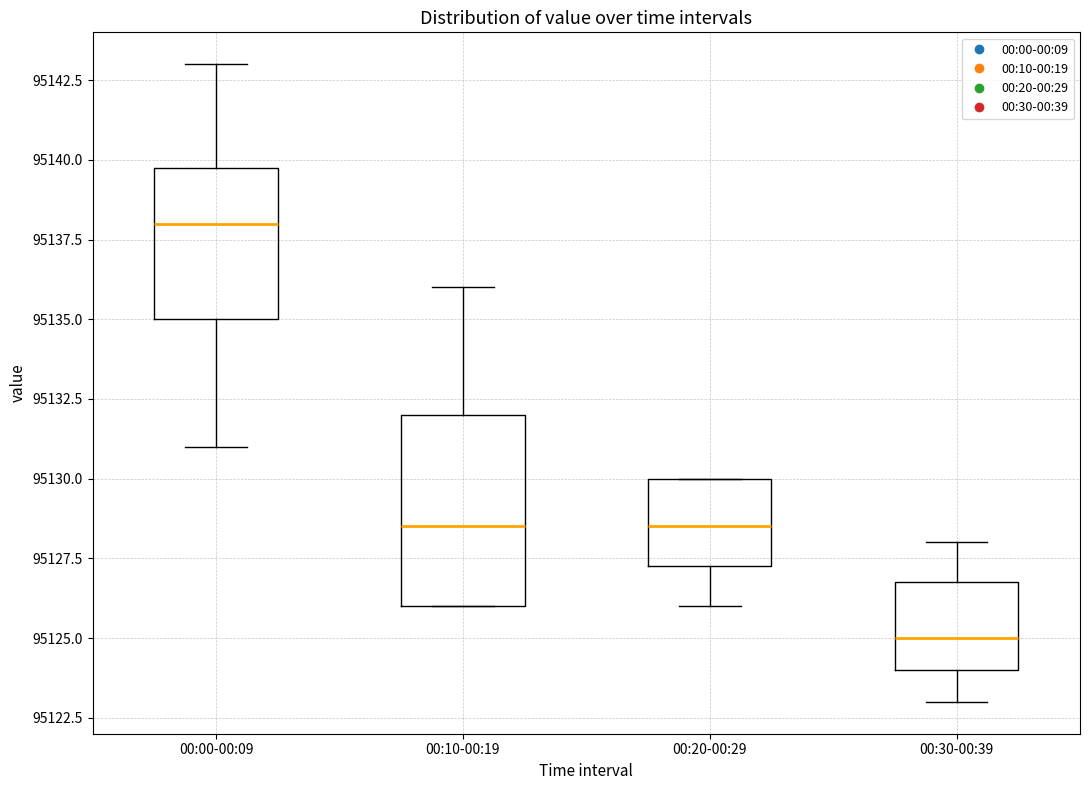

Reading left to right, read every box against the y-axis: the position of its median line, the range the box covers, and the ends of its whiskers. The values are not printed on the chart, so give them approximately, as read against the axis.

00:00-00:09: median 95138.0, box 95135.0 to 95140.0, whiskers 95131.0 to 95143.0
00:10-00:19: median 95128.5, box 95126.0 to 95132.0, whiskers 95126.0 to 95136.0
00:20-00:29: median 95128.5, box 95127.5 to 95130.0, whiskers 95126.0 to 95130.0
00:30-00:39: median 95125.0, box 95124.0 to 95127.0, whiskers 95123.0 to 95128.0